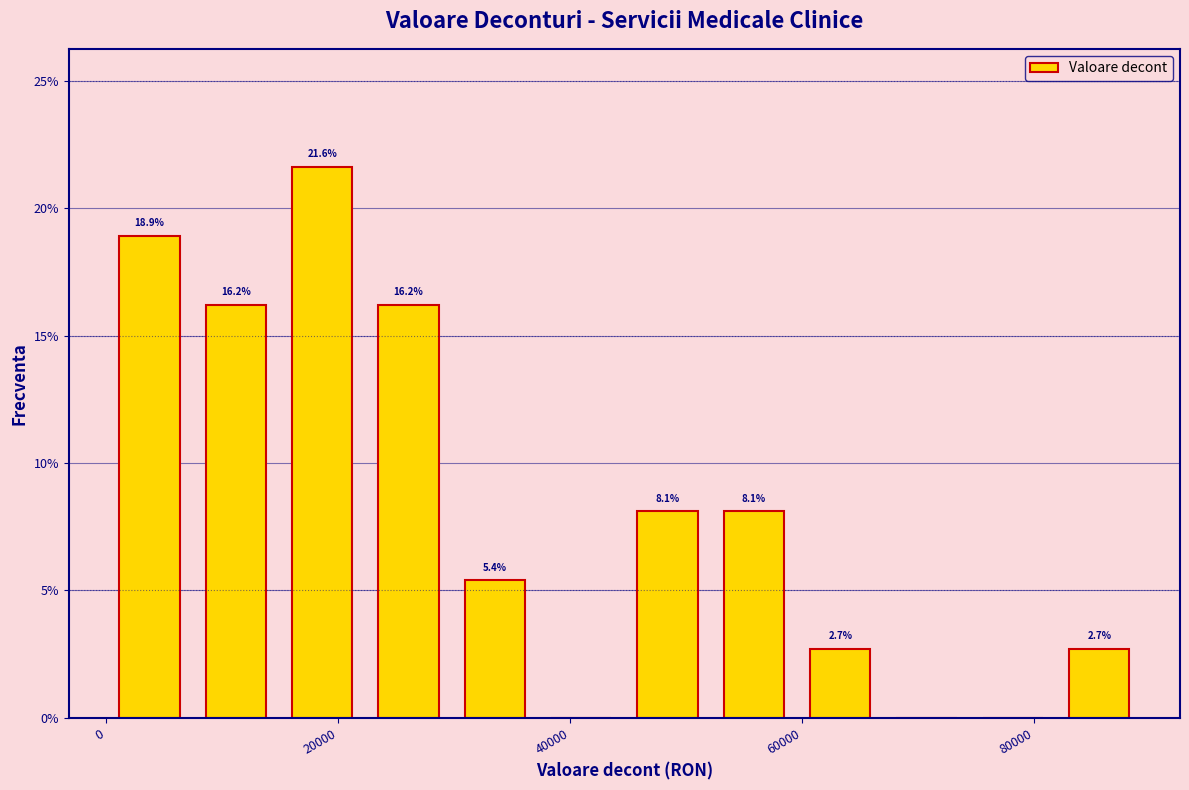

Read against the x-axis, roughly where is the centre of the tallest bar?

18000